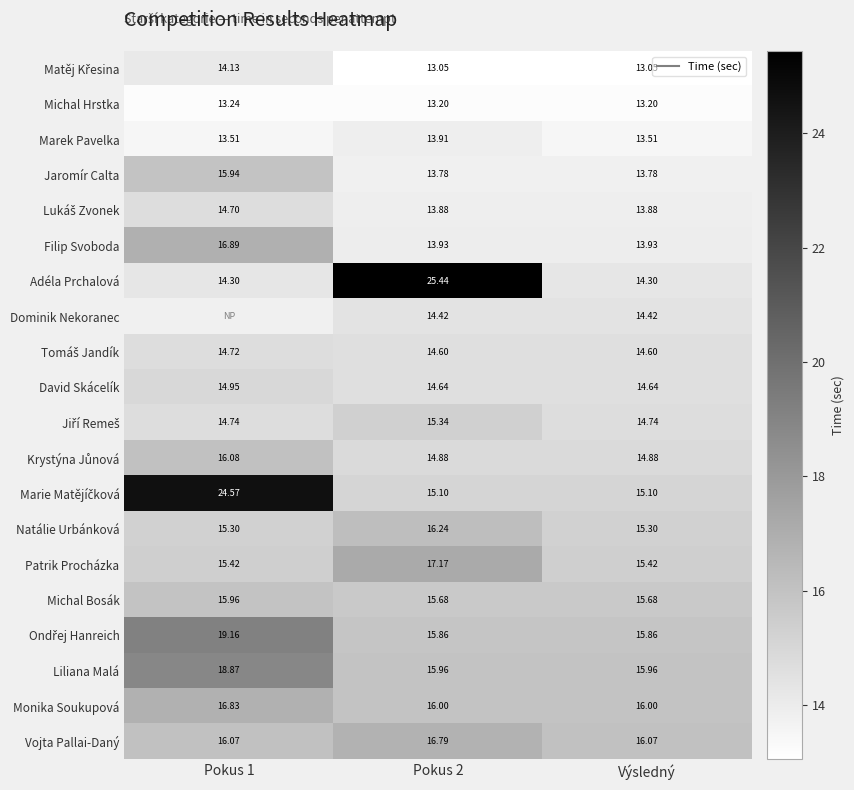

At how many categories does at least one series exceed 16?

3